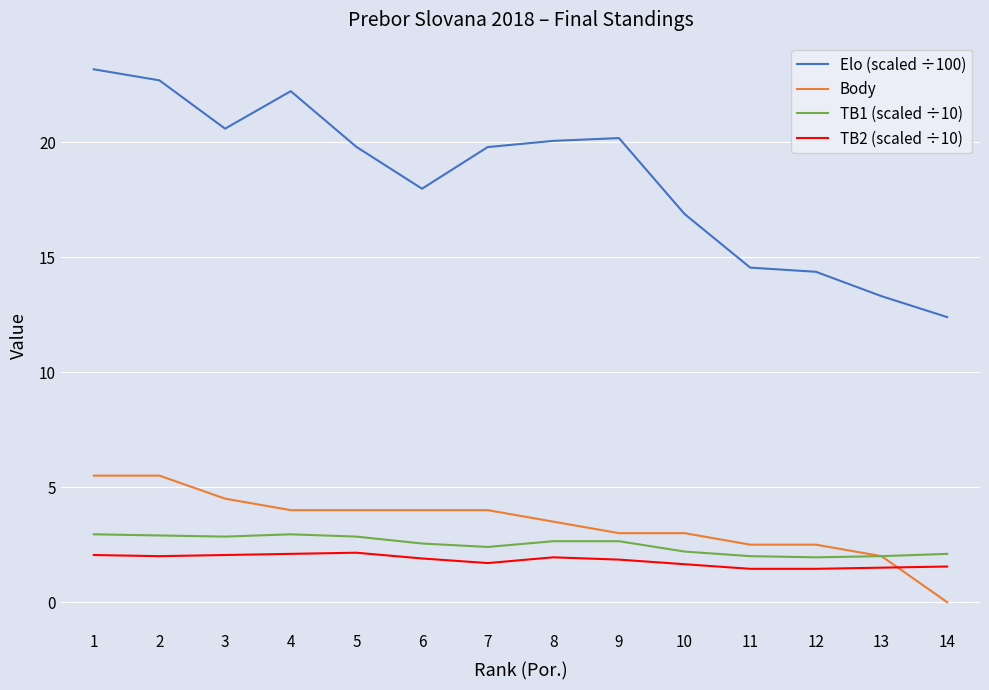

What is the total value across all series at 12?

20.3